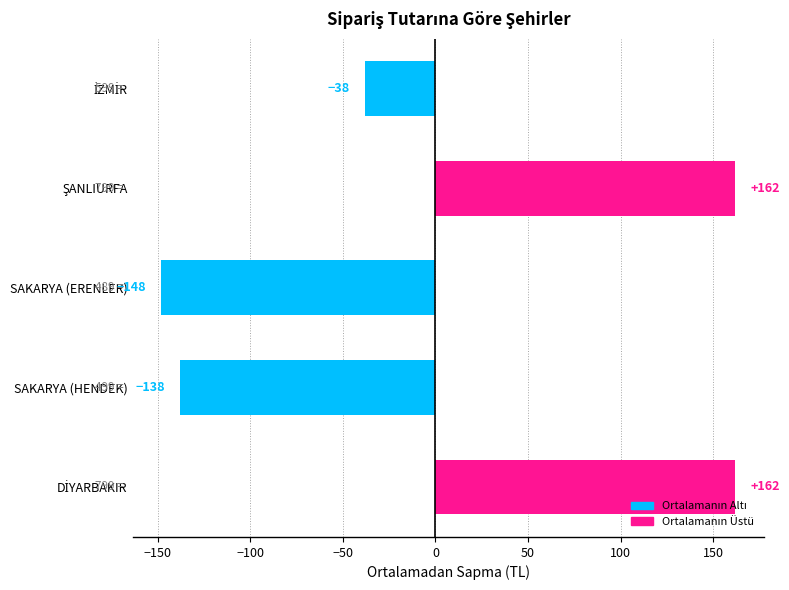

How many positive values are there?

2